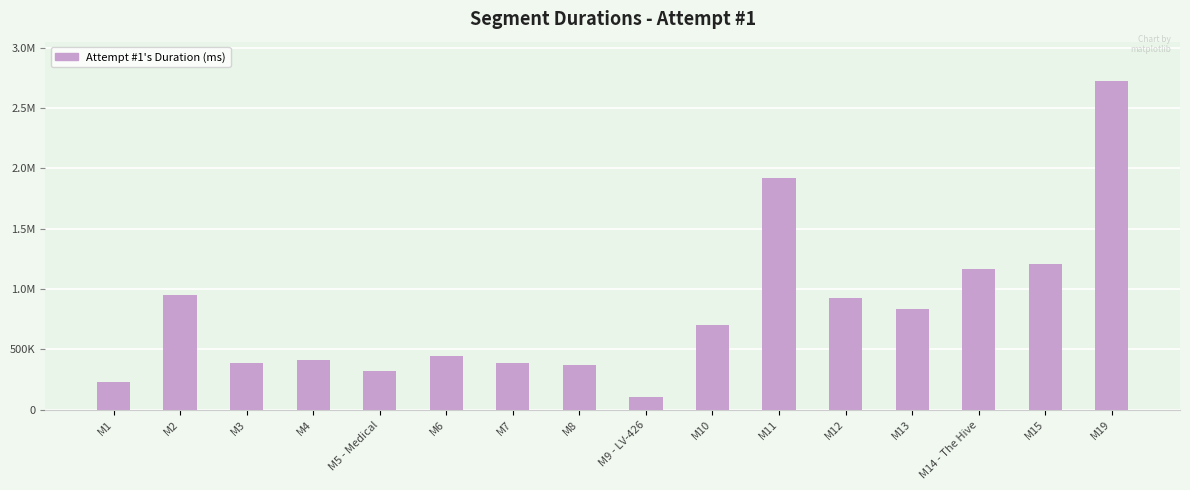

What is the value of the 14th bar from the left?

1163454